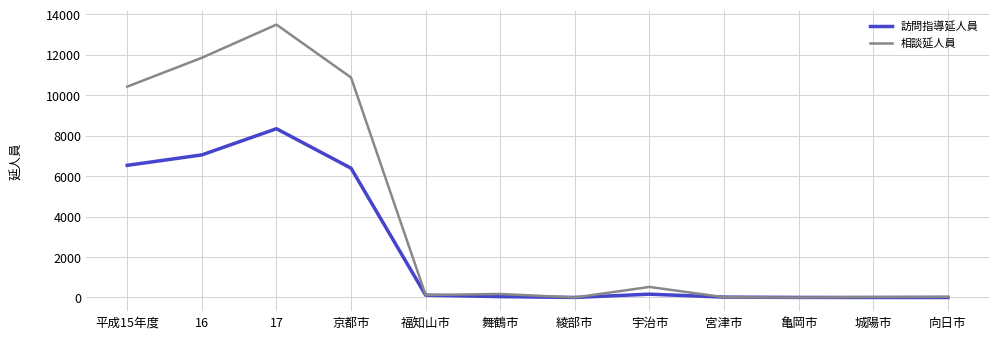

What is the average value of the 訪問指導延人員 series?

2389